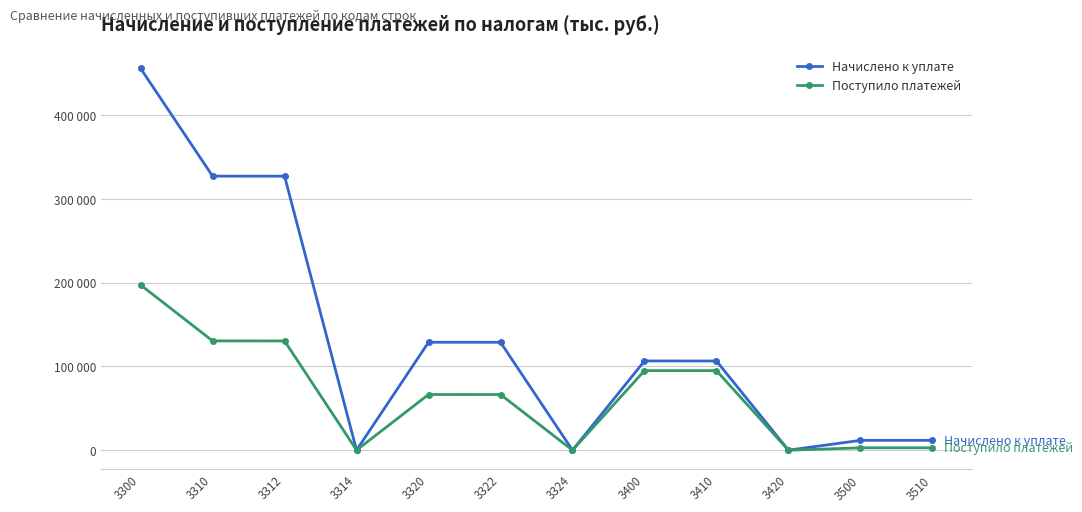

What is the total value across all series at 3510?

14605